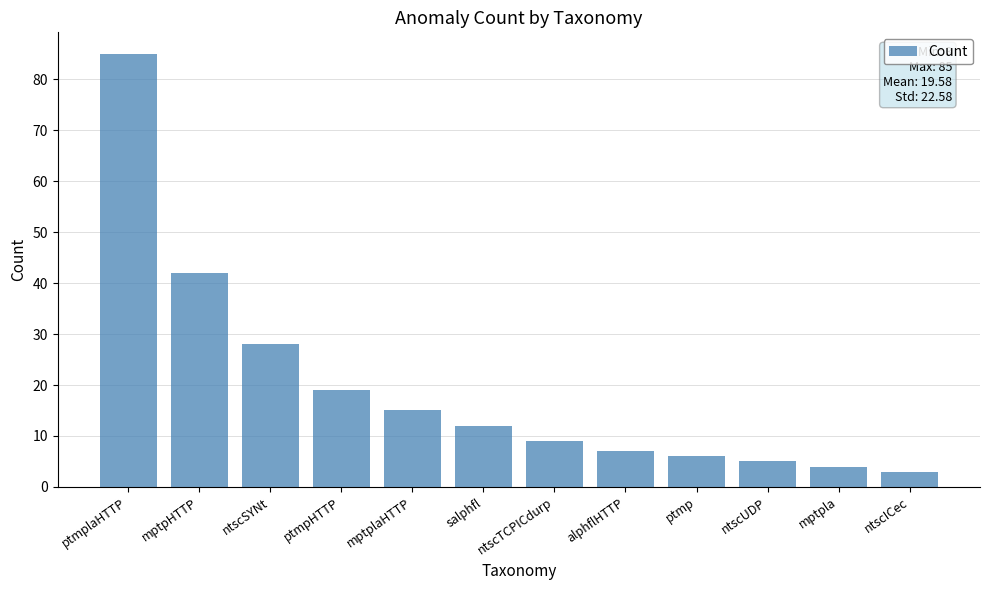

What is the maximum value shown in the chart?

85